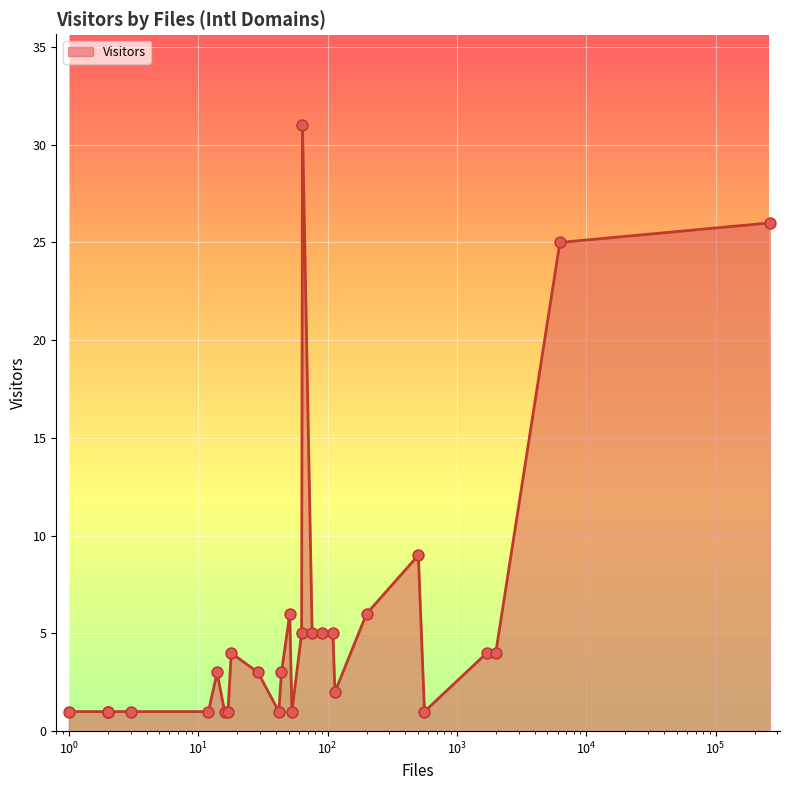

What is the change in value from 12 to 25?

+1